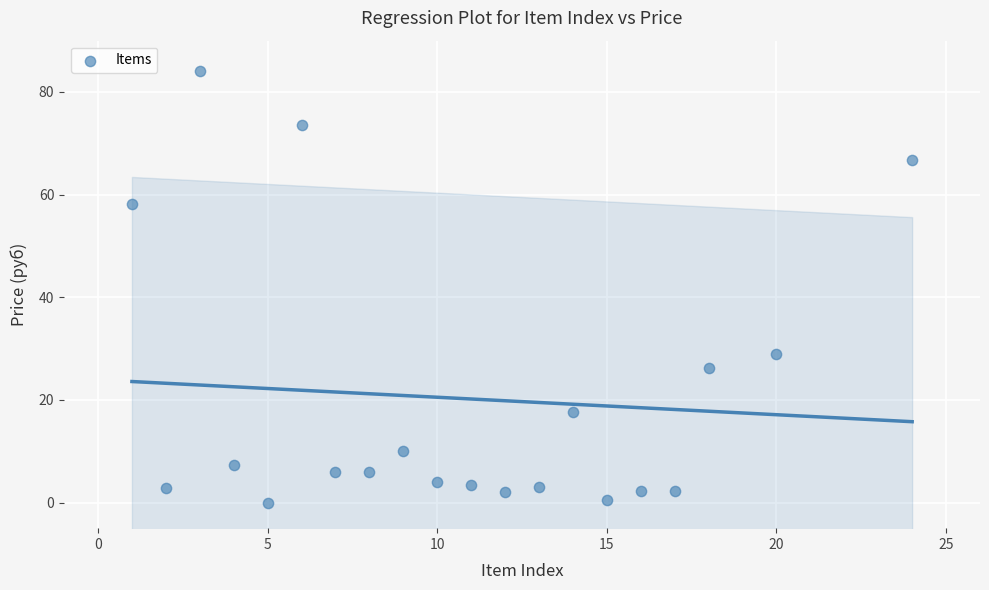

What Y value in the scatter plot is closest to 42?

28.9